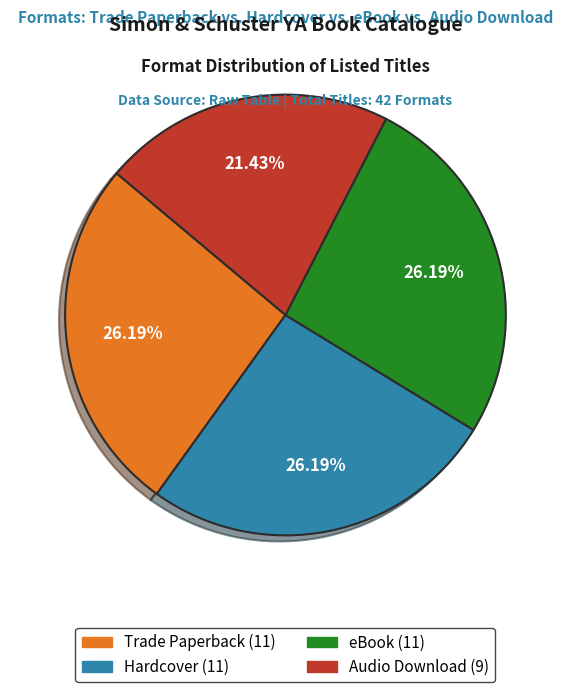

Count the number of slices in the pie.

4